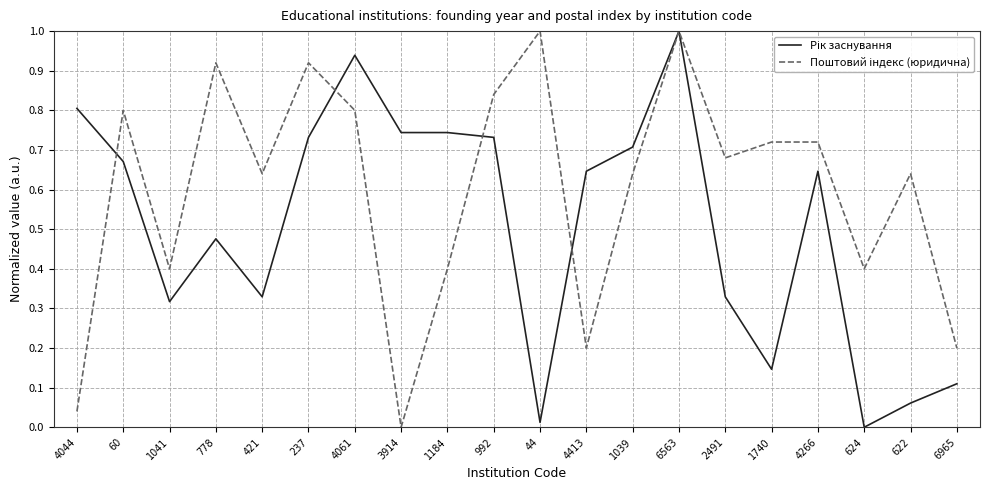

At which category is the sum across all series the highest?

6563